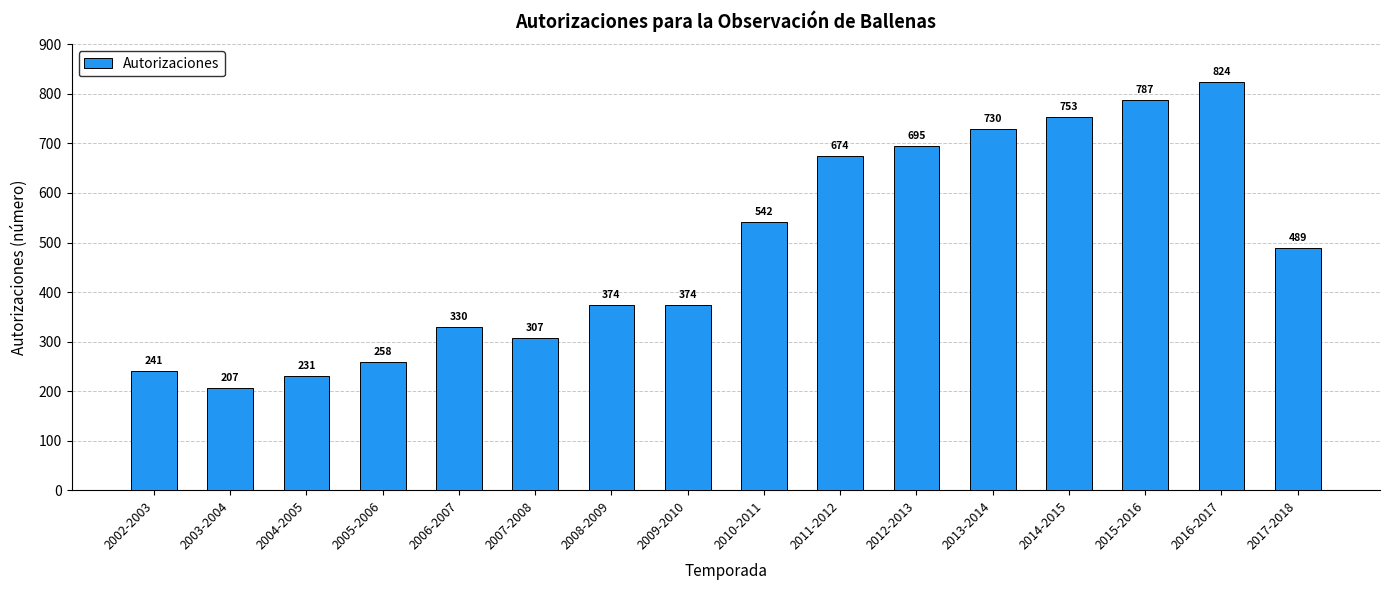

How many data points does each series have?

16